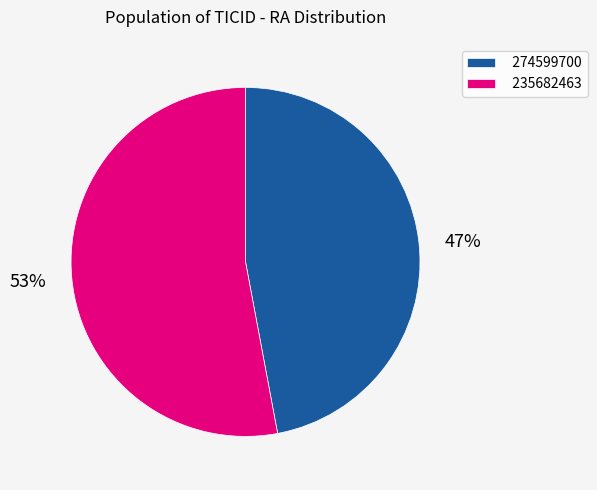

To the nearest percent, what is the average slice percentage?

50%